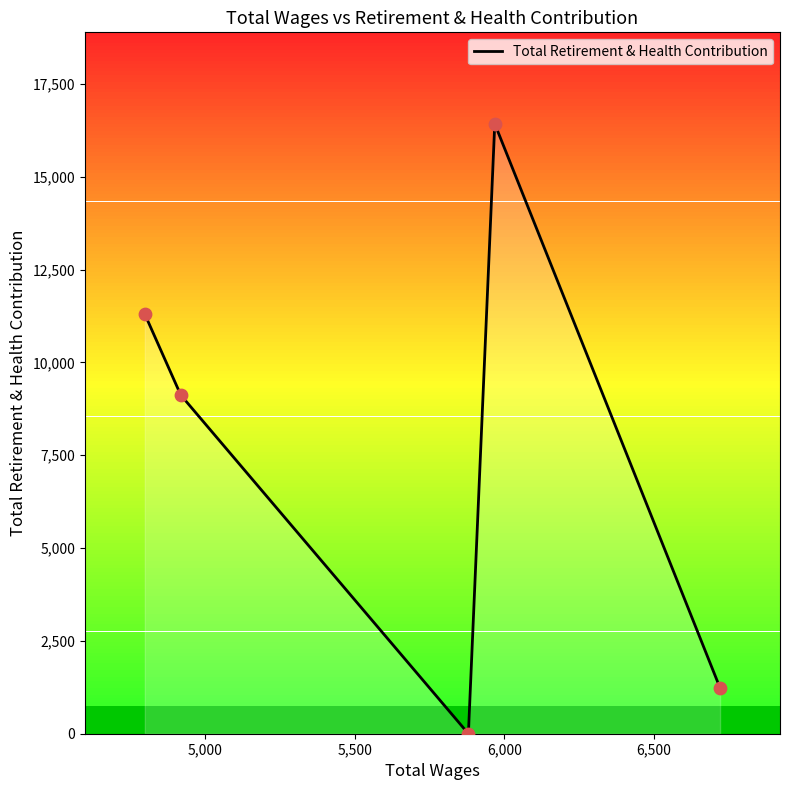

True or false: there are more than 2 points higher than both neighbors.

False